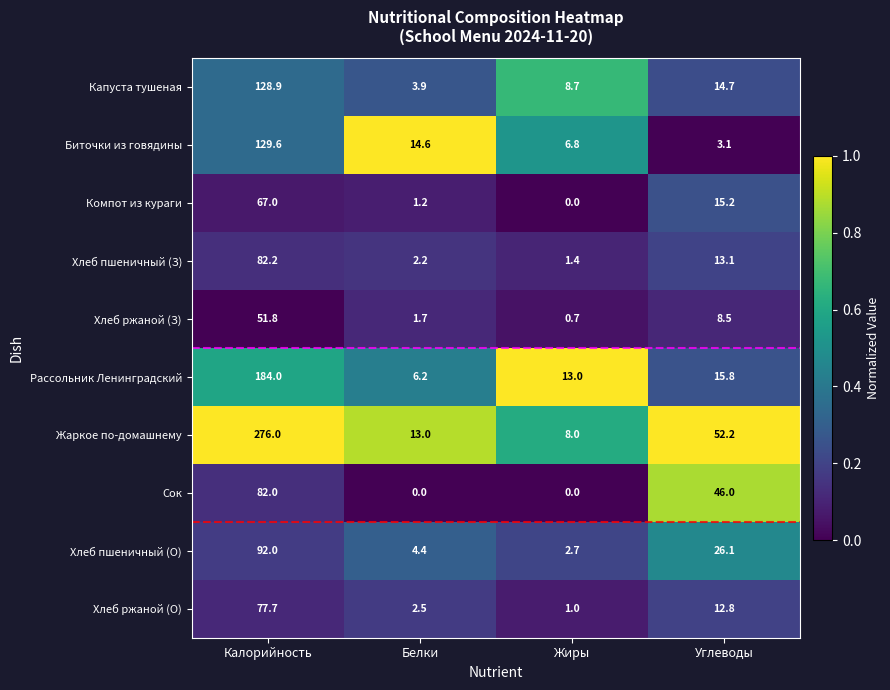

Is it true that Жаркое по-домашнему equals 457.3 at Калорийность?

False